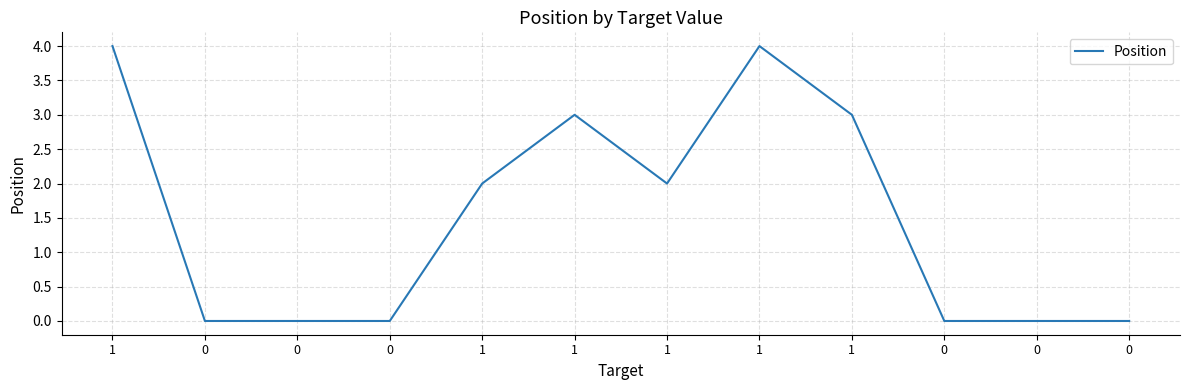

Rank the categories by value from highest to lowest.

1, 1, 1, 1, 1, 1, 0, 0, 0, 0, 0, 0